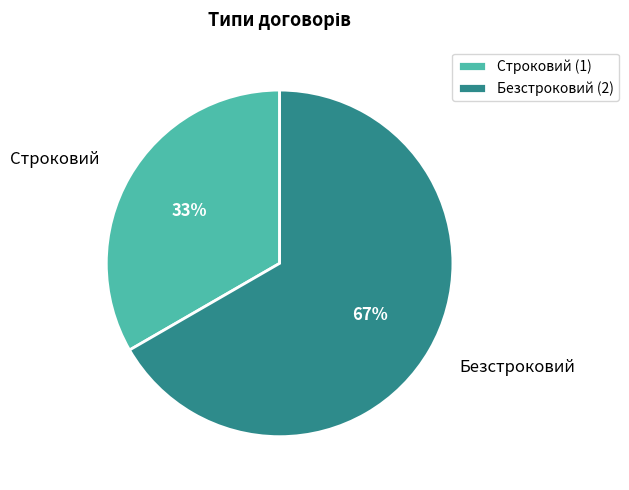

To the nearest percent, what is the average slice percentage?

50%